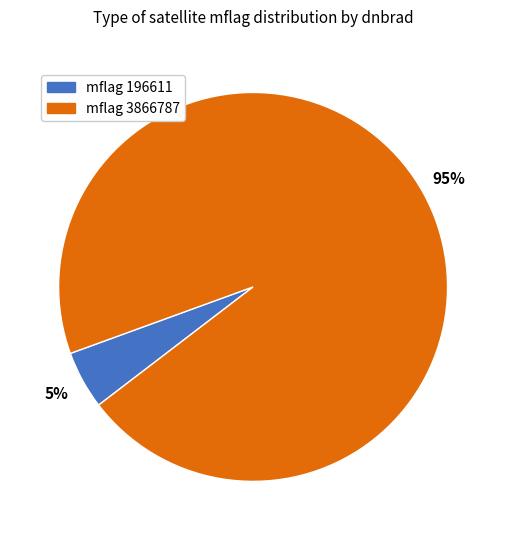

Is mflag 196611 the majority of the pie?

No